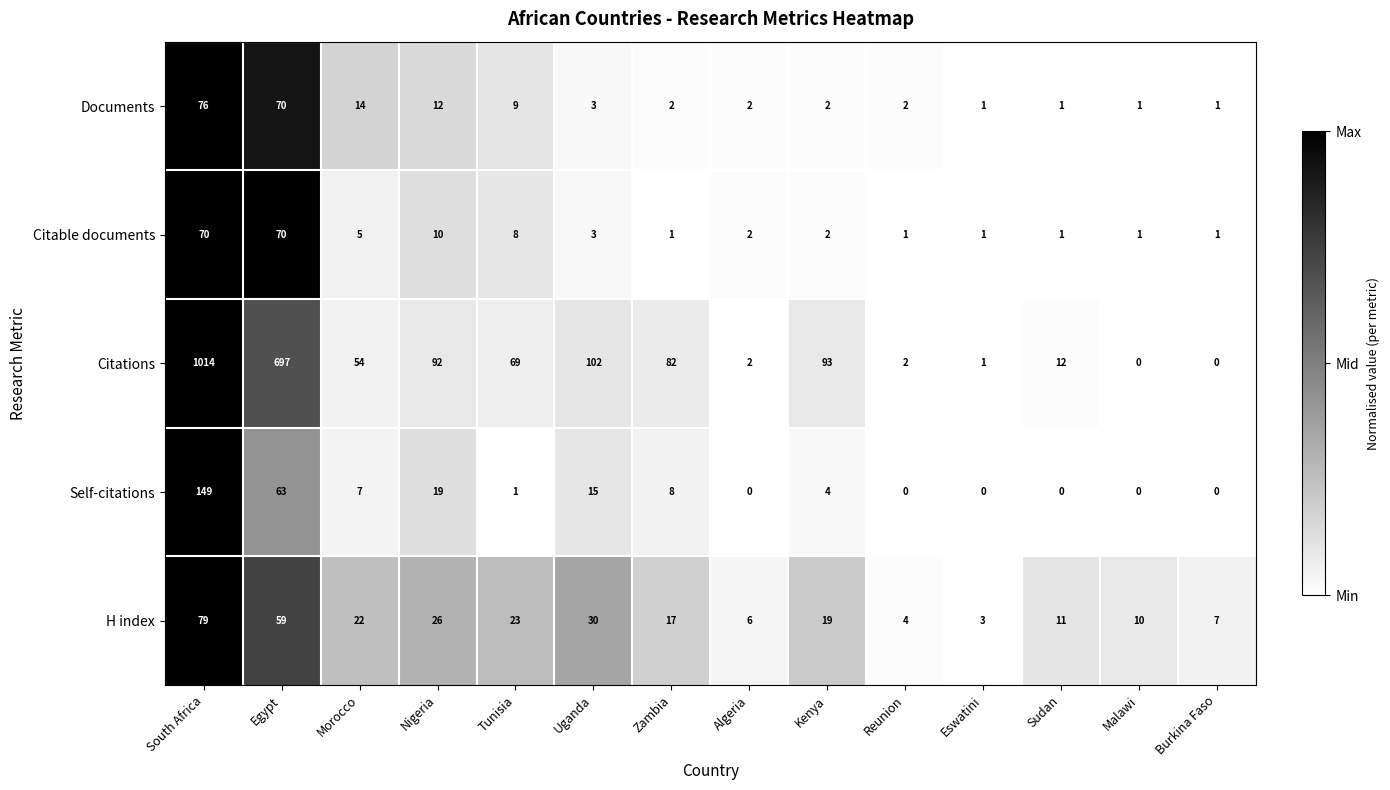

Which series has the largest total across all categories?

Citations